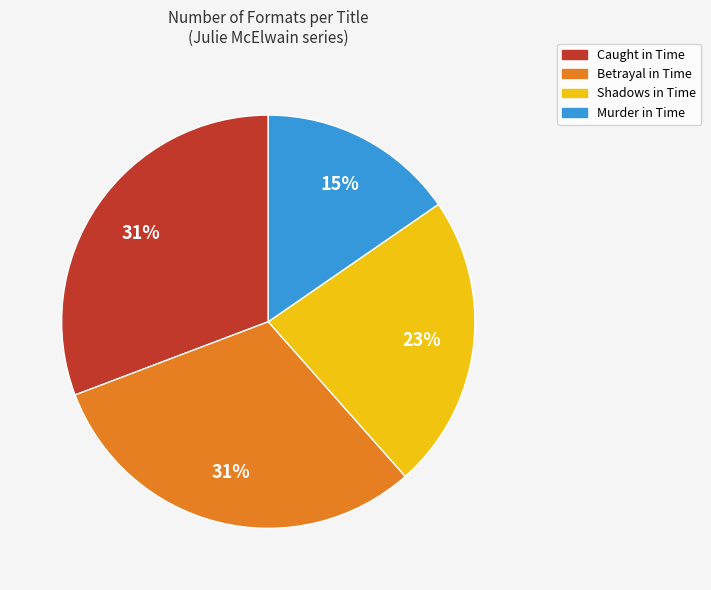

Which category has the smallest portion of the pie?

Murder in Time